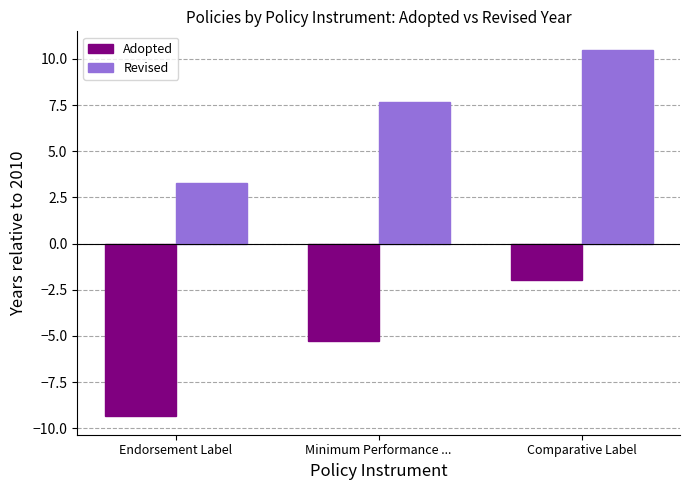

Which label corresponds to the smallest value in the chart?

Endorsement Label